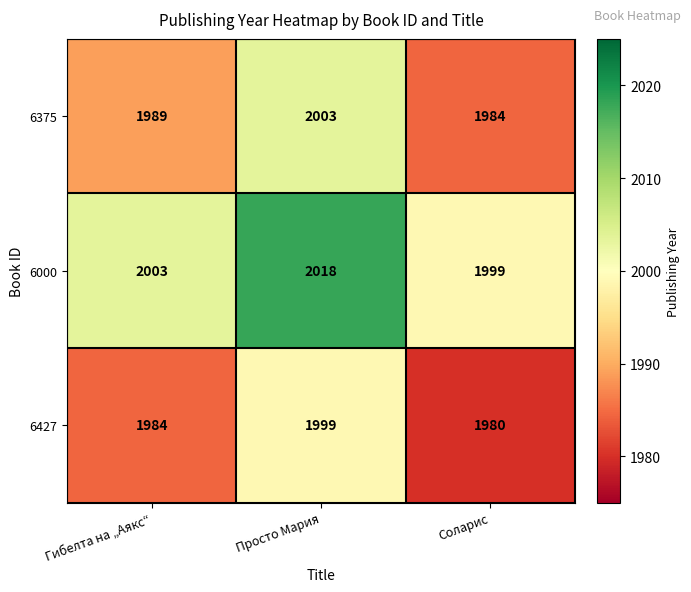

Reading left to right, extract all data points from this chart.

6375: 1989	2003	1984
6000: 2003	2018	1999
6427: 1984	1999	1980